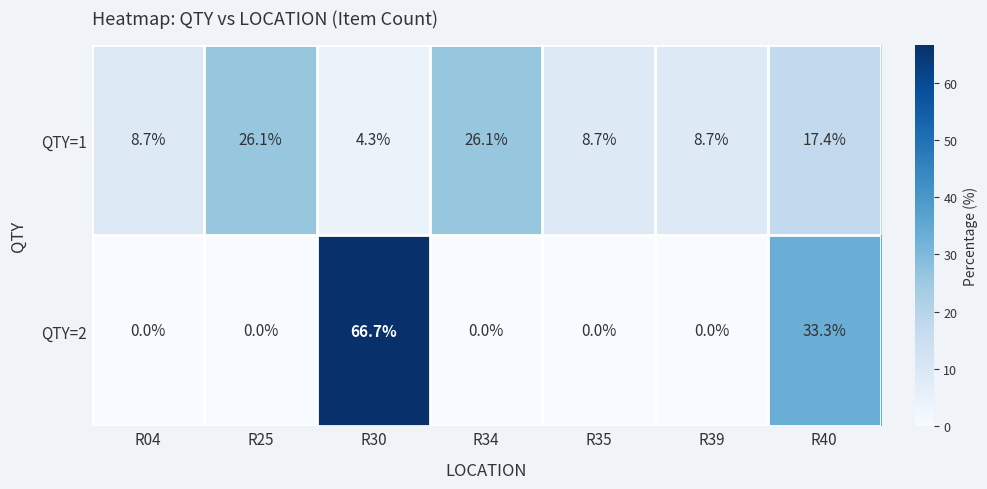

At which label is QTY=1 closest to 15?

R40